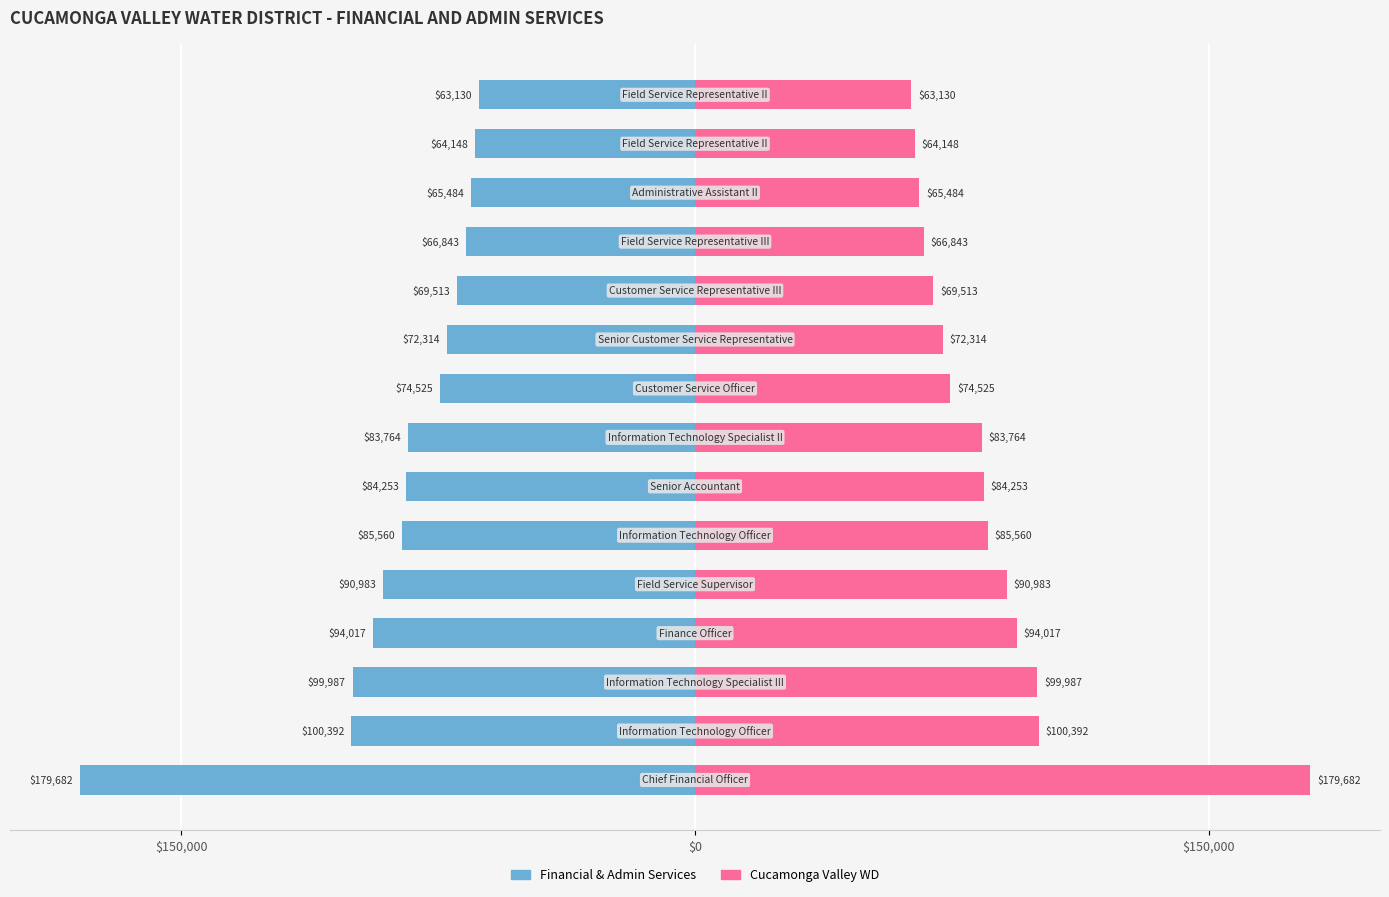

How many categories are shown in the chart?

15